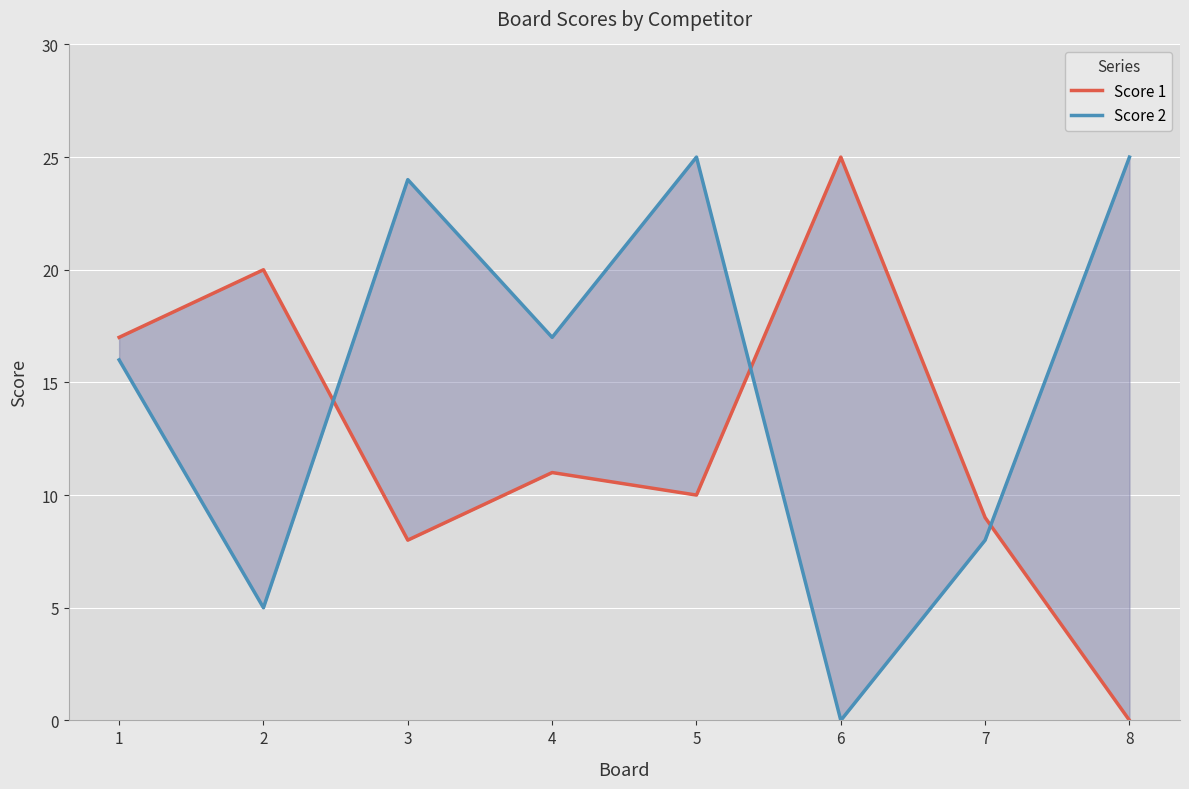

How many values in Score 1 are above zero?

7